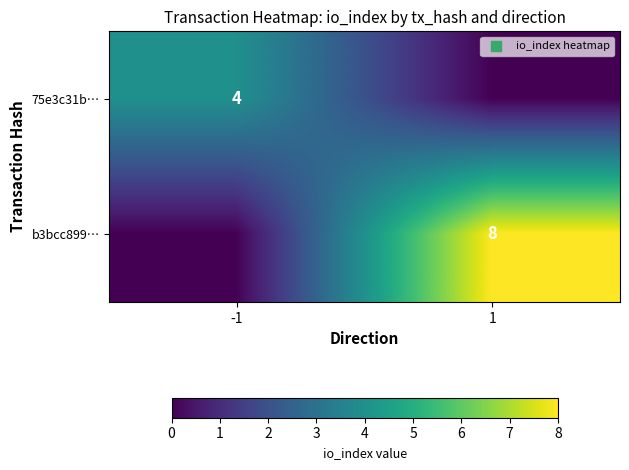

The 75e3c31b… series shows 4 at -1. True or false?

True